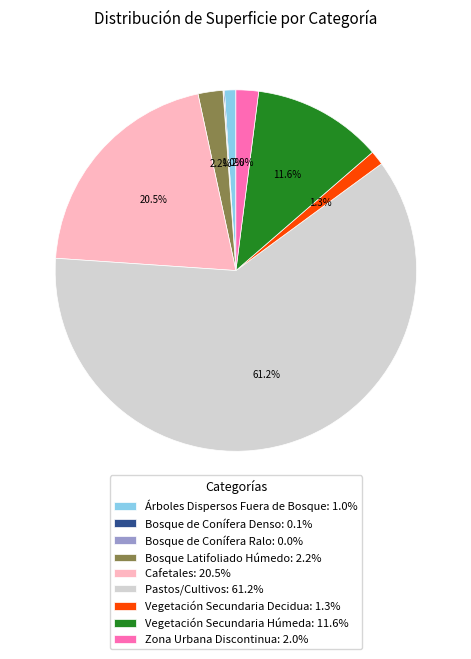

Is the sum of Árboles Dispersos Fuera de Bosque: 1.0% and Pastos/Cultivos: 61.2% greater than half?

Yes